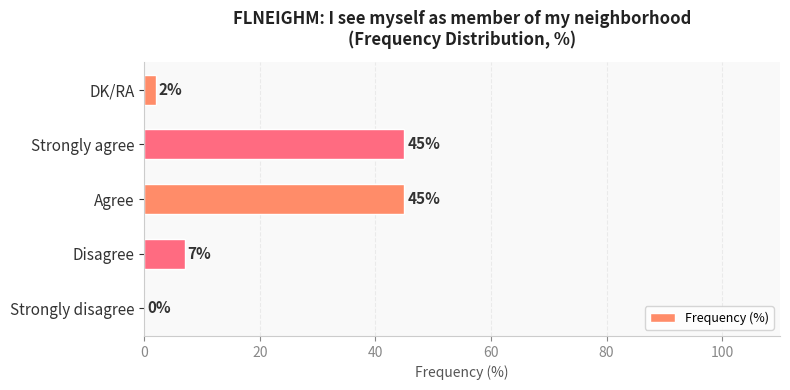

What is the sum of the values at Disagree and DK/RA?

9